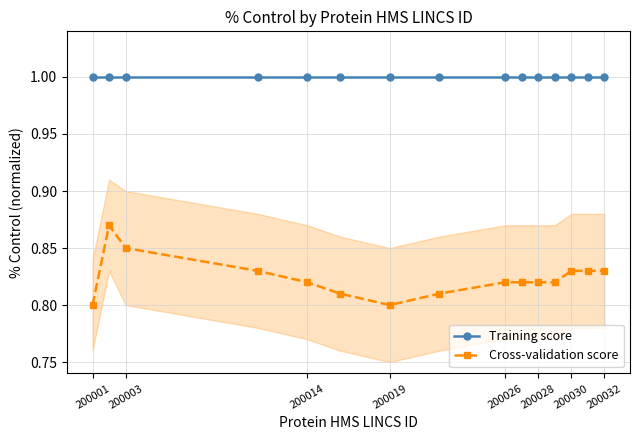

What is the sum of all Training score values?

15.0